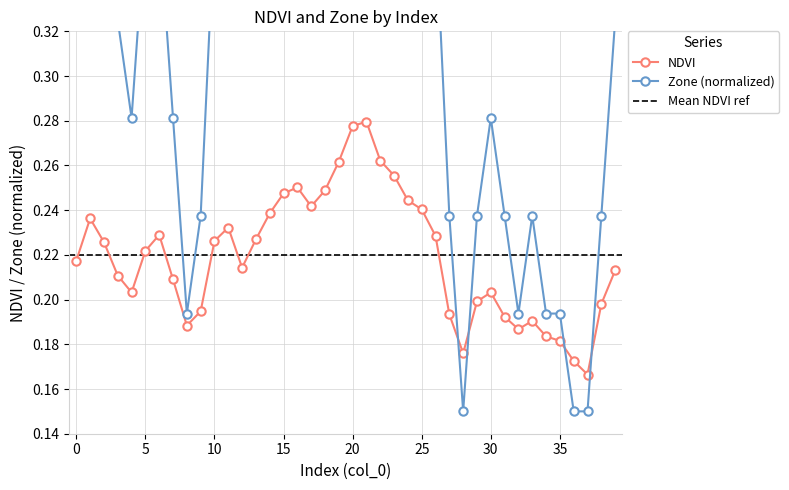

In NDVI, how many points are higher than both neighbors (excluding endpoints)?

7